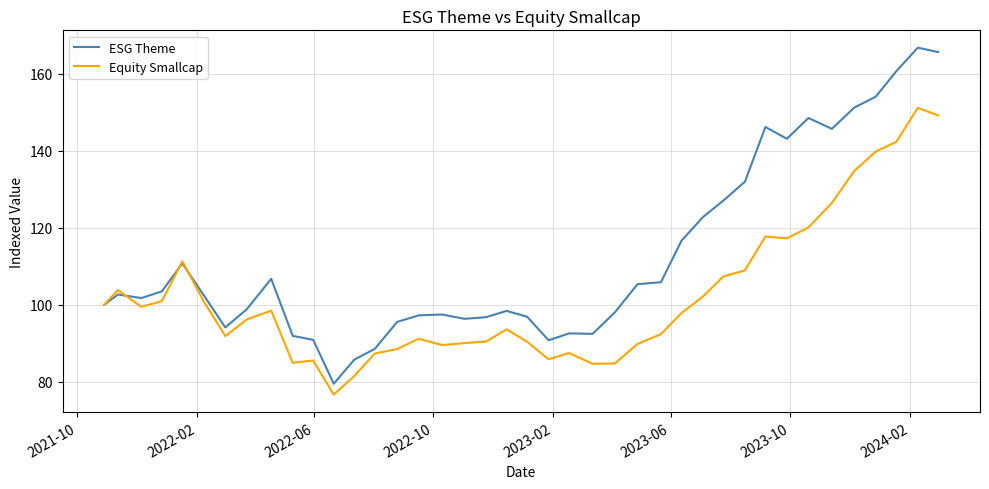

Which series has the largest total across all categories?

ESG Theme